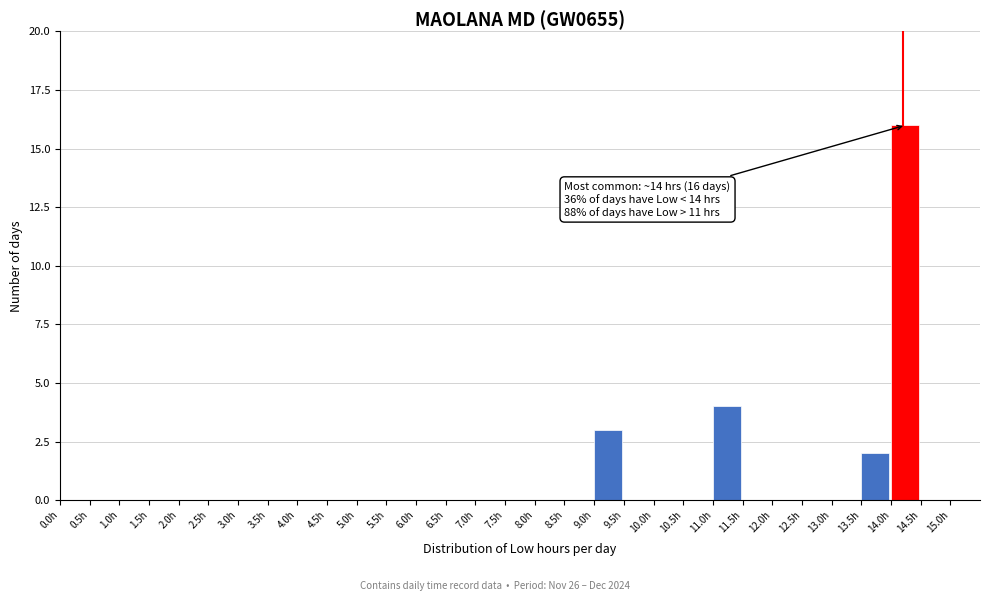

Over which range of the x-axis is the bar tallest?

14.0 to 14.5